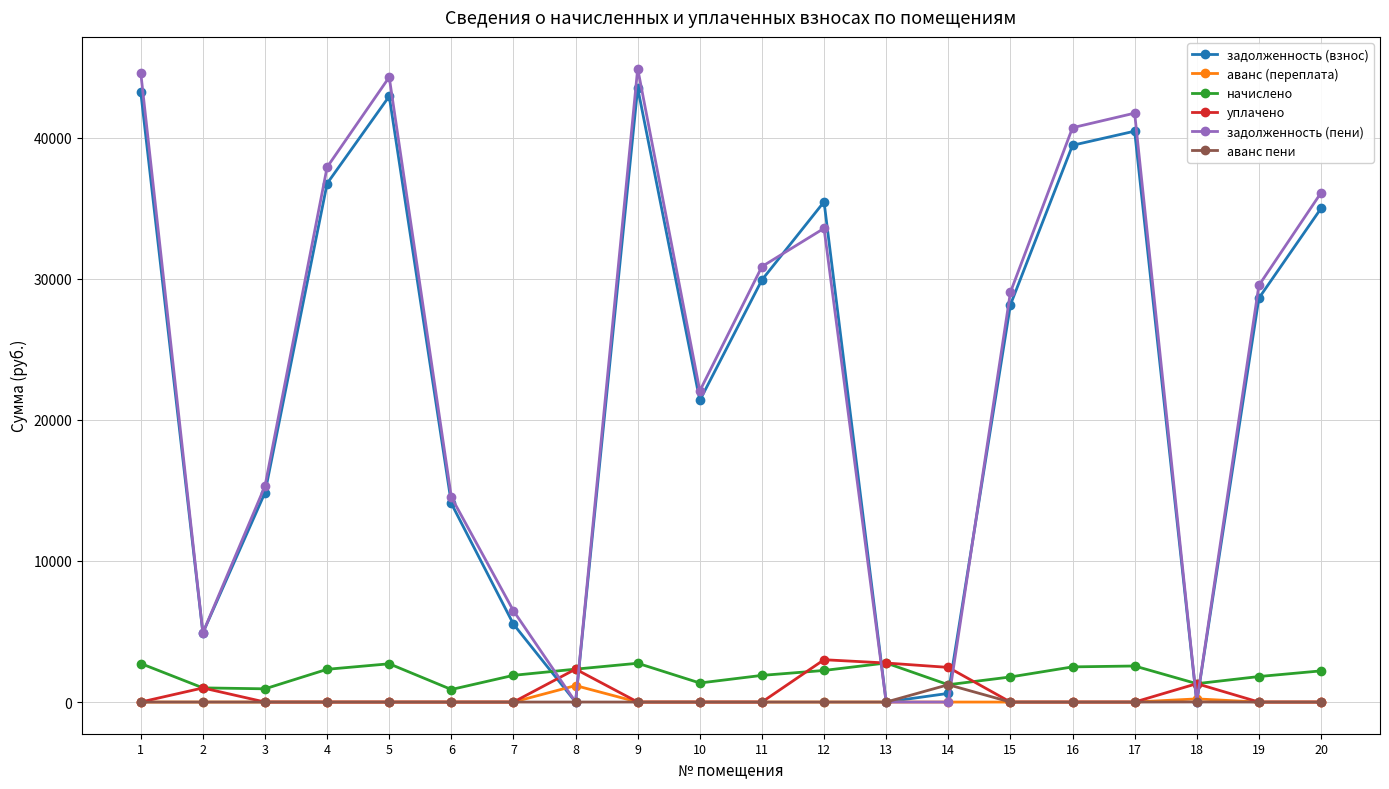

What are all the series names shown in the legend?

задолженность (взнос), аванс (переплата), начислено, уплачено, задолженность (пени), аванс пени